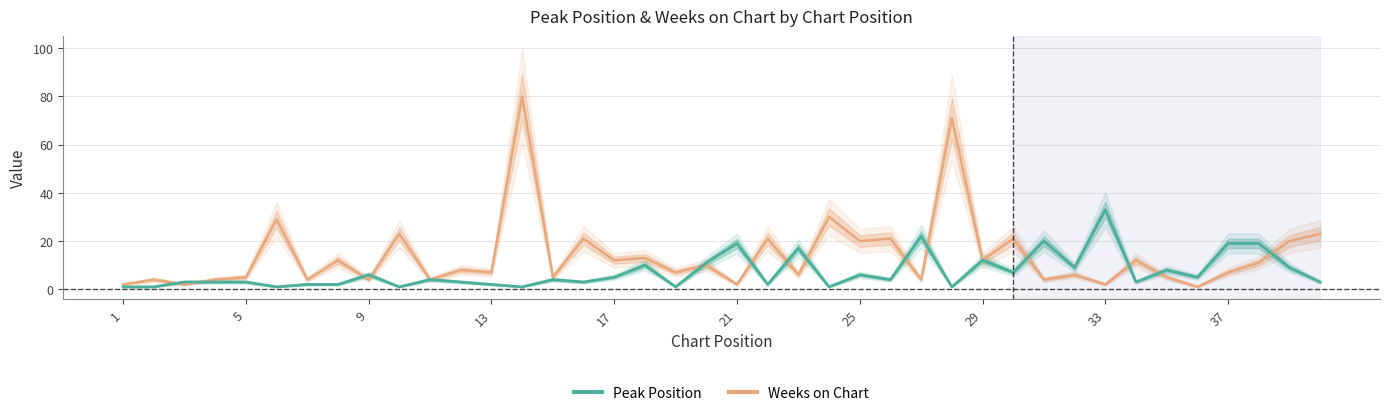

Which series has the largest total across all categories?

Weeks on Chart